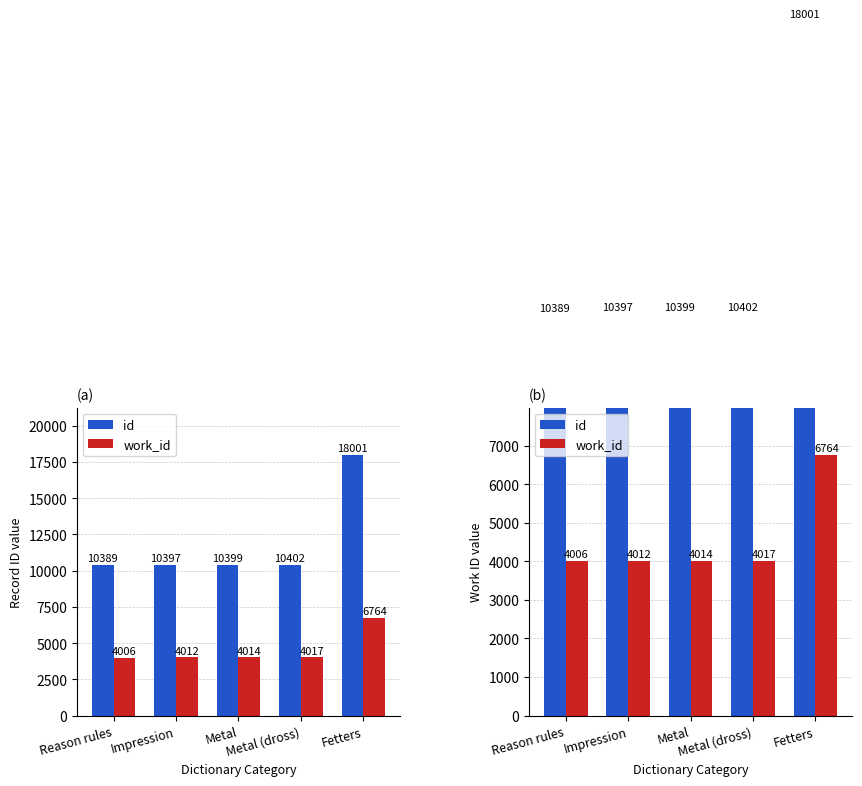

What is the minimum value for work_id?

4006